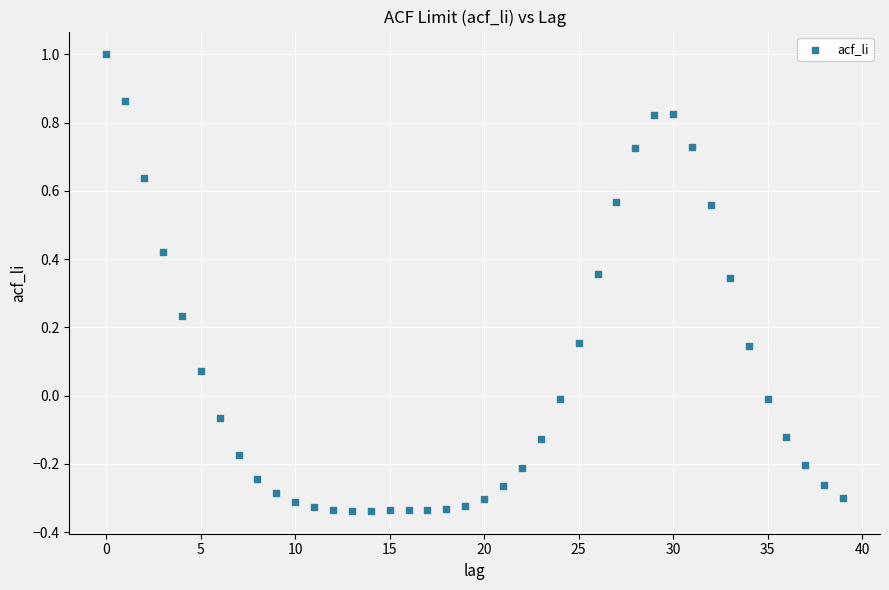

What is the range of Y values (max minus min)?

1.3